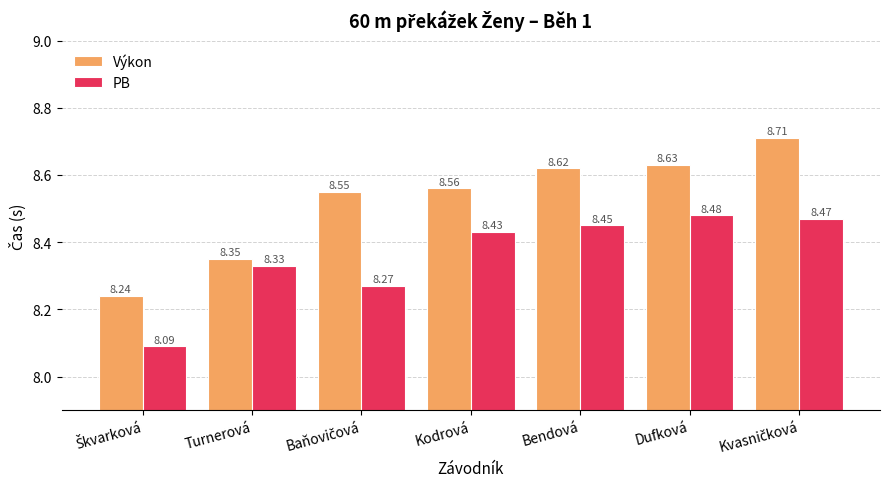

Is it true that PB equals 8.5 at Dufková?

True